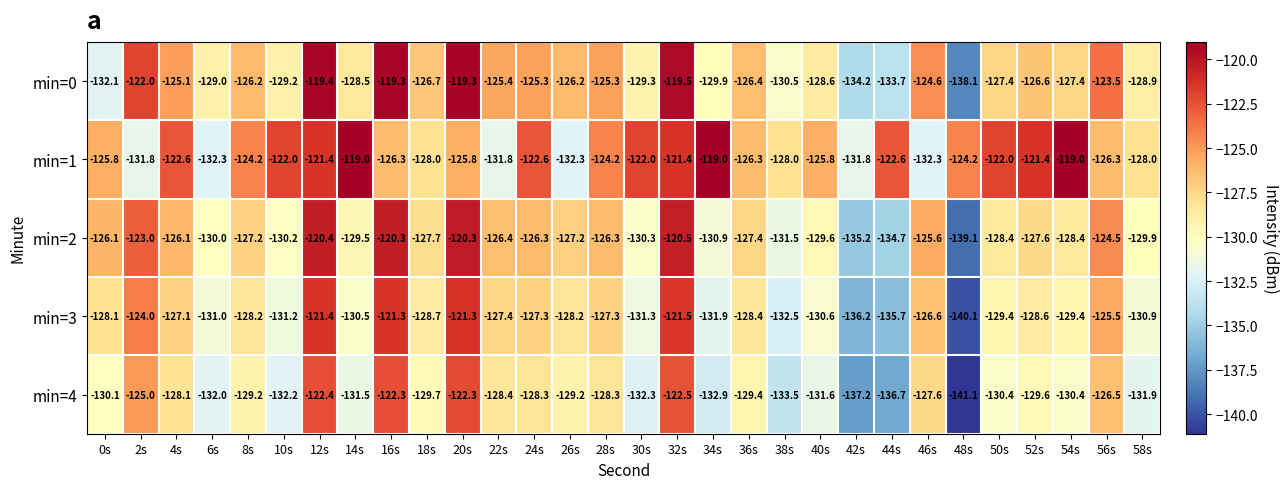

Is it true that min=1 equals -210.7 at 8s?

False